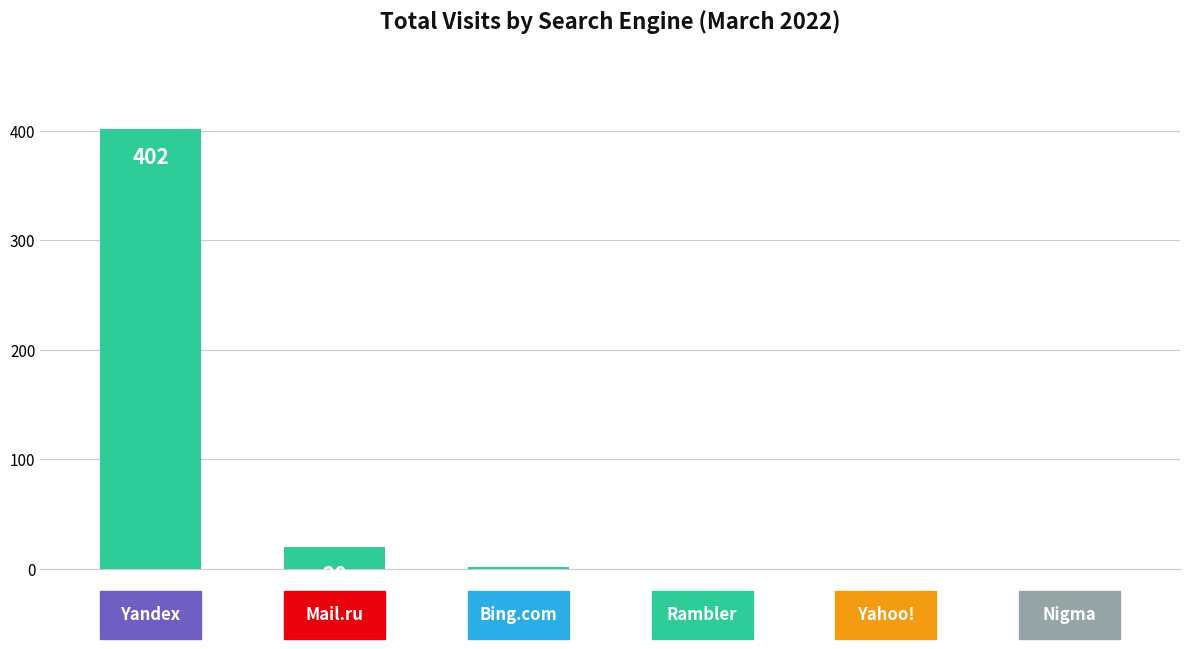

What is the maximum value shown in the chart?

402